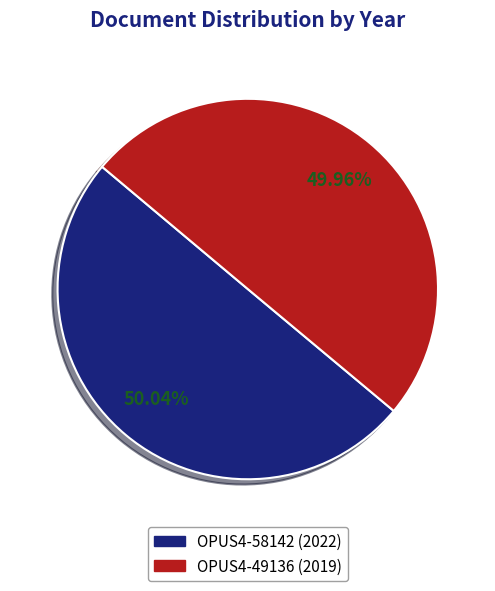

Is there a majority slice in this chart?

Yes